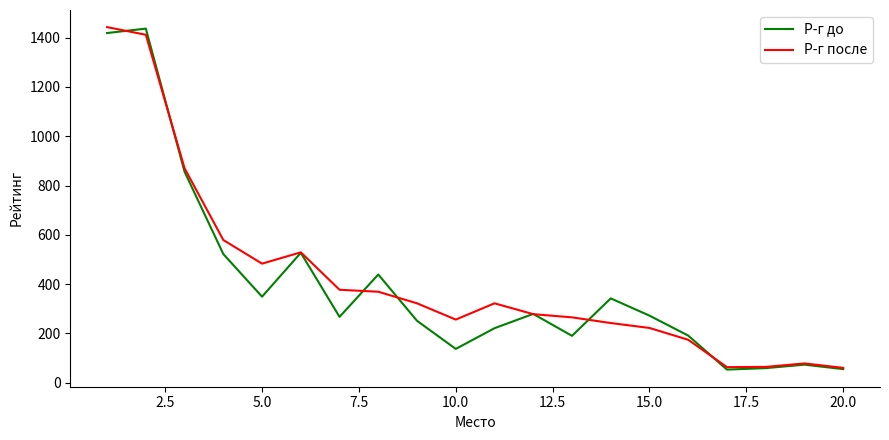

In Р-г до, how many points are higher than both neighbors (excluding endpoints)?

6